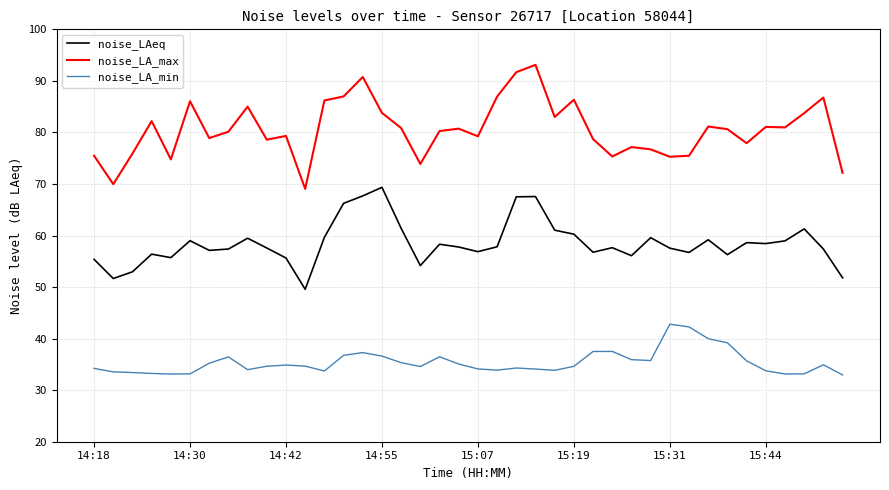

Which series has the widest spread of values?

noise_LA_max